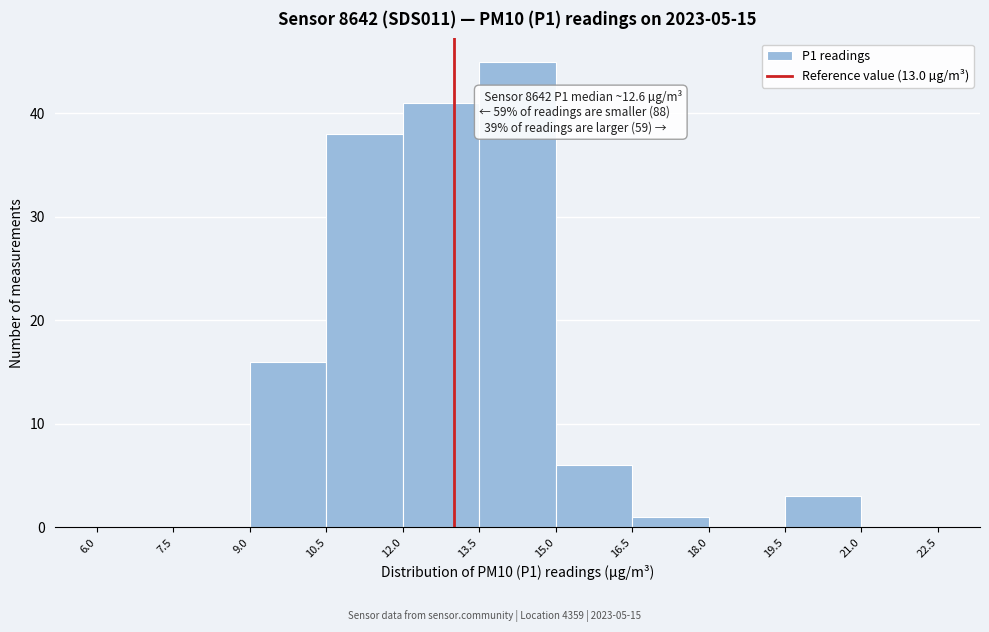

Which range on the x-axis has the tallest bar?

13.5 to 15.0